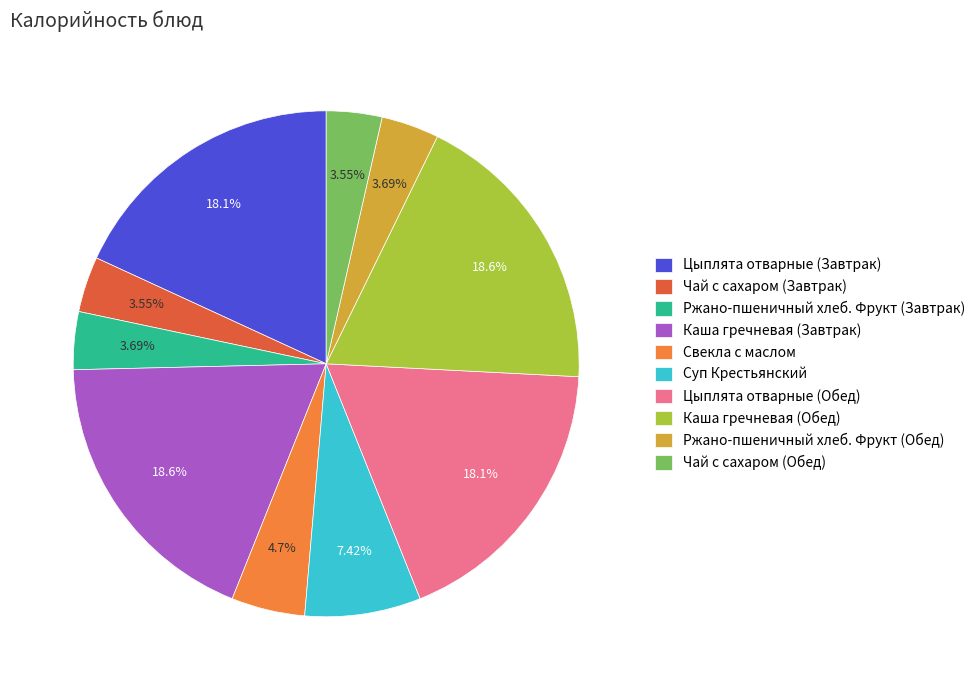

Does Чай с сахаром (Обед) account for over 50% of the chart?

No